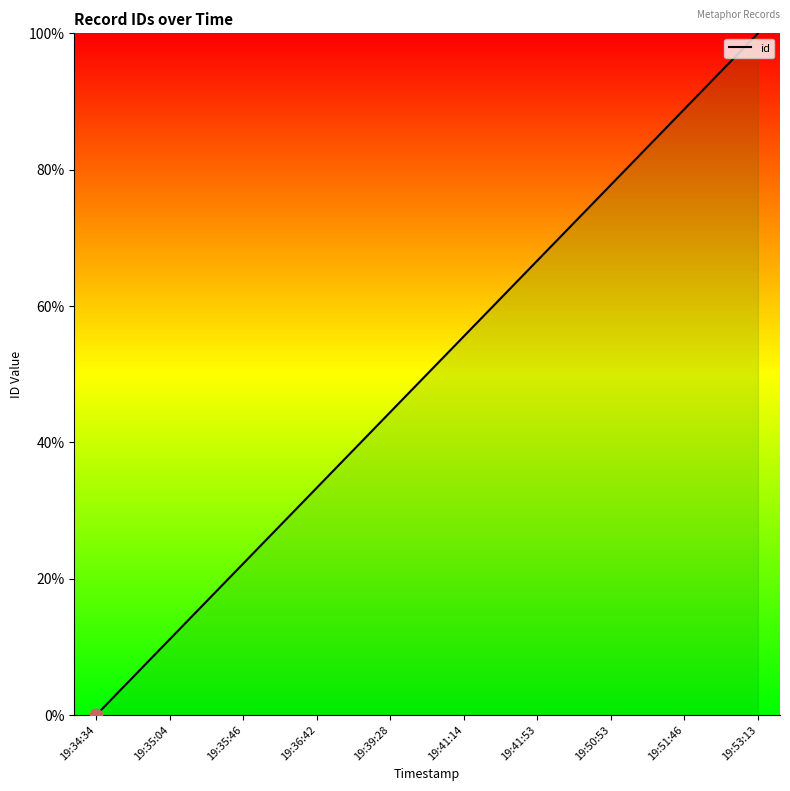

Which has a higher value, 19:35:46 or 19:41:53?

19:41:53